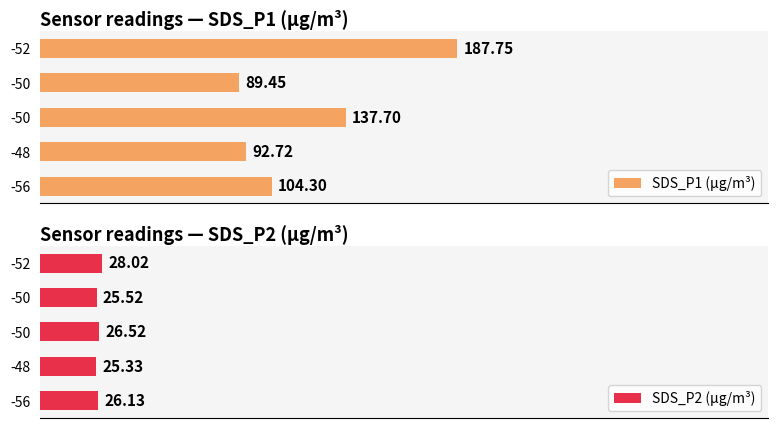

List the series in order of their peak value, lowest first.

SDS_P2 (µg/m³), SDS_P1 (µg/m³)